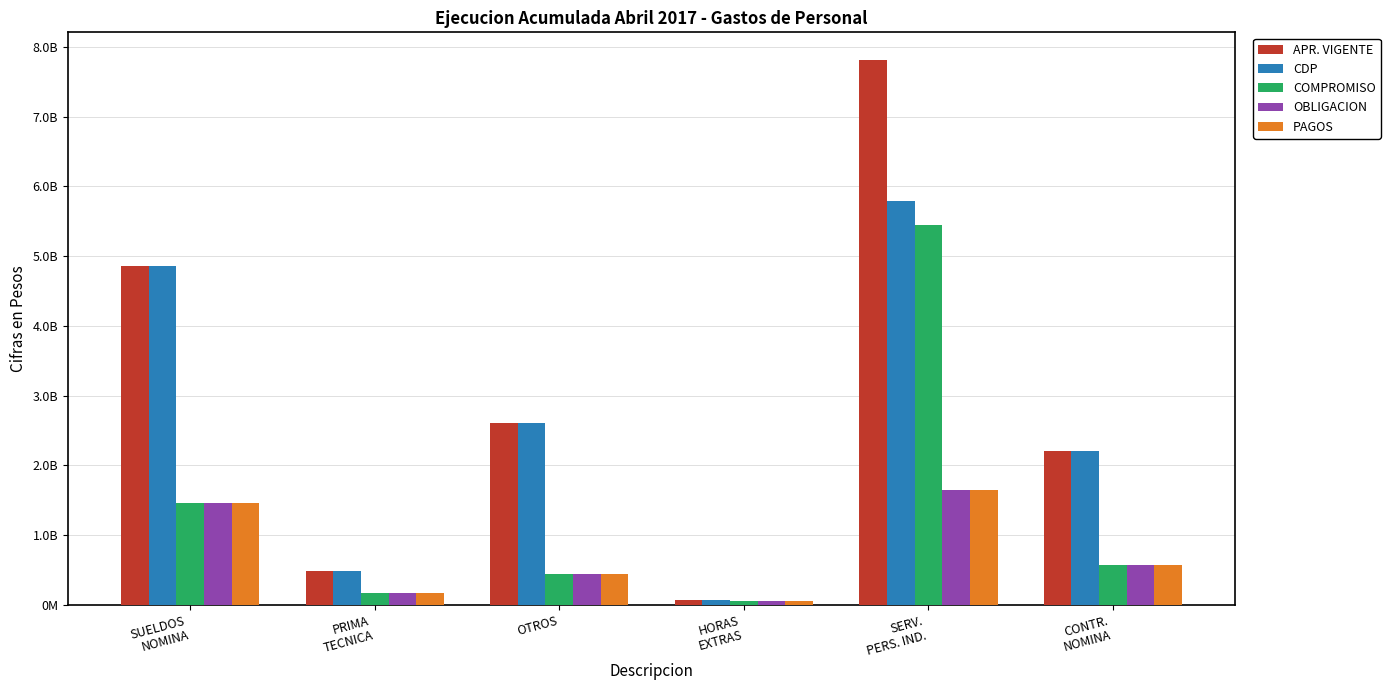

Reading left to right, transcribe all the data shown in this chart.

APR. VIGENTE: SUELDOS
NOMINA=4859353092	PRIMA
TECNICA=489848250	OTROS=2604758456	HORAS
EXTRAS=70000000	SERV.
PERS. IND.=7817084500	CONTR.
NOMINA=2209754647
CDP: SUELDOS
NOMINA=4859353092	PRIMA
TECNICA=489848250	OTROS=2604758456	HORAS
EXTRAS=70000000	SERV.
PERS. IND.=5786800452	CONTR.
NOMINA=2209754647
COMPROMISO: SUELDOS
NOMINA=1455628270	PRIMA
TECNICA=162905964	OTROS=447513527	HORAS
EXTRAS=56793519	SERV.
PERS. IND.=5451002727	CONTR.
NOMINA=565775609
OBLIGACION: SUELDOS
NOMINA=1455441913	PRIMA
TECNICA=162905964	OTROS=447513527	HORAS
EXTRAS=56793519	SERV.
PERS. IND.=1646474666	CONTR.
NOMINA=565775609
PAGOS: SUELDOS
NOMINA=1455441913	PRIMA
TECNICA=162905964	OTROS=447513527	HORAS
EXTRAS=56793519	SERV.
PERS. IND.=1646474666	CONTR.
NOMINA=565775609